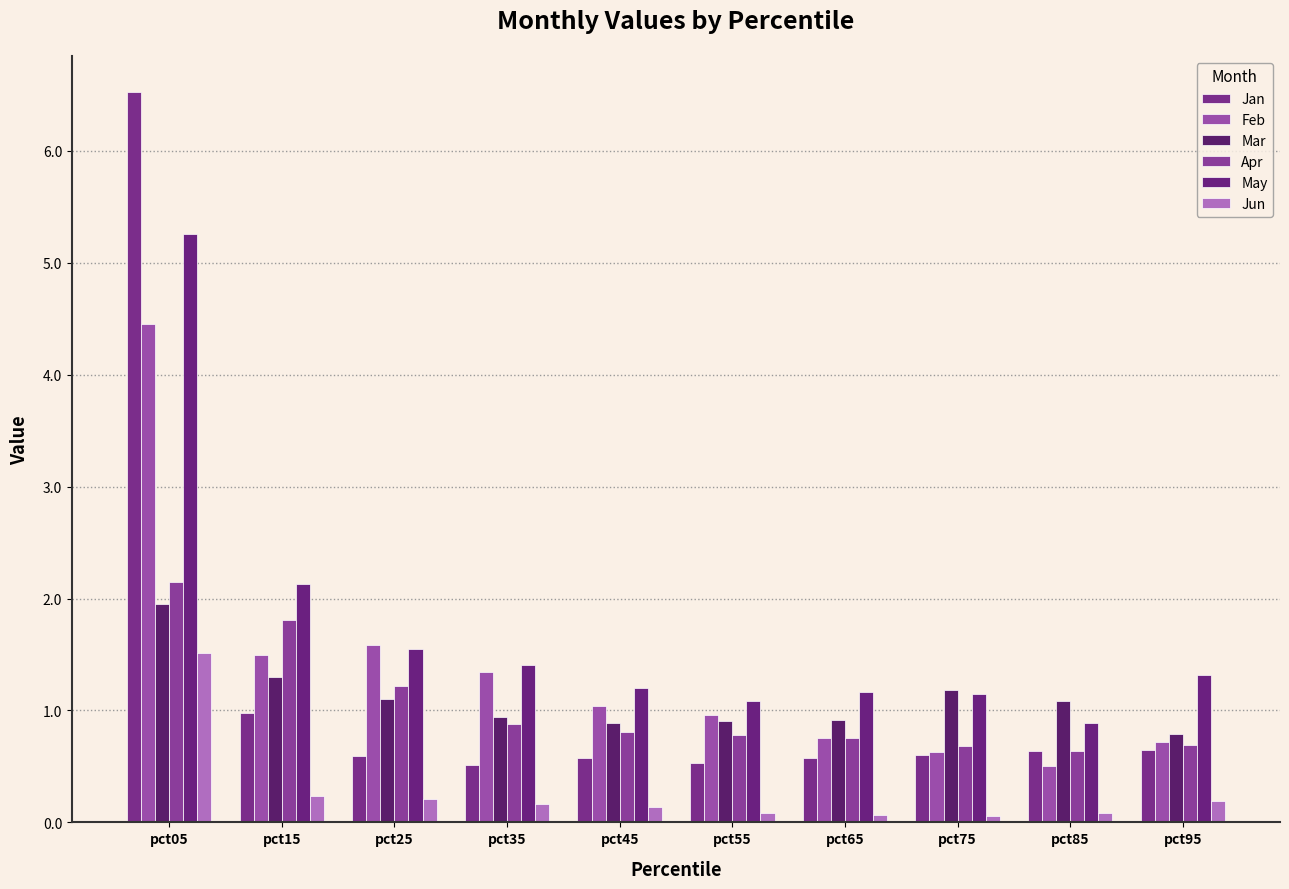

Between pct25 and pct05, which is larger?

pct05